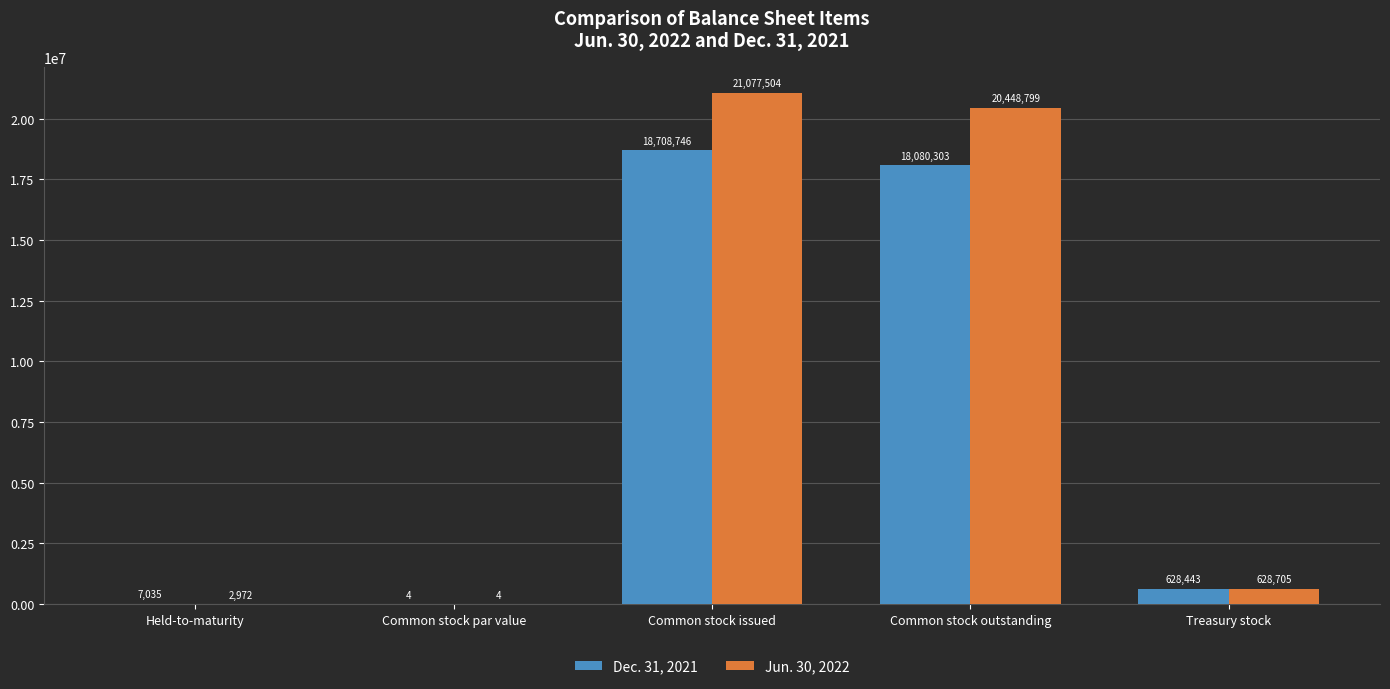

Reading right to left, list all the values displayed in this chart.

Dec. 31, 2021: 628443	18080303	18708746	4	7035
Jun. 30, 2022: 628705	20448799	21077504	4	2972